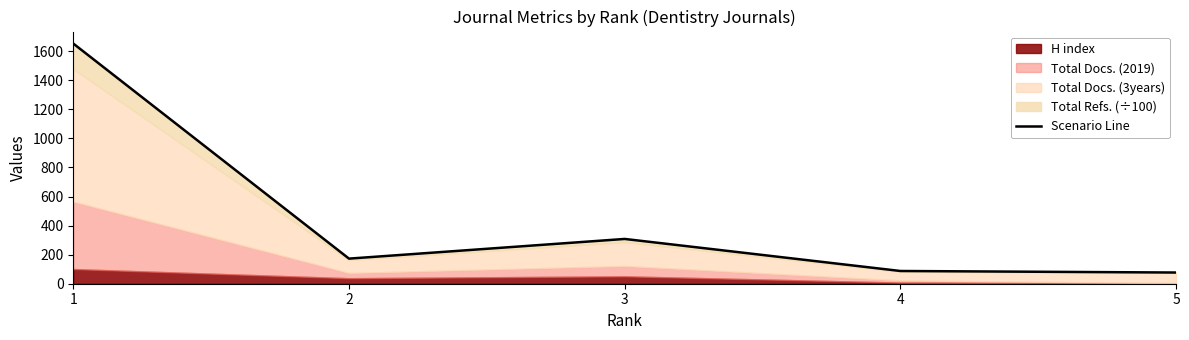

Is it true that the value at 2 is 172.7?

True